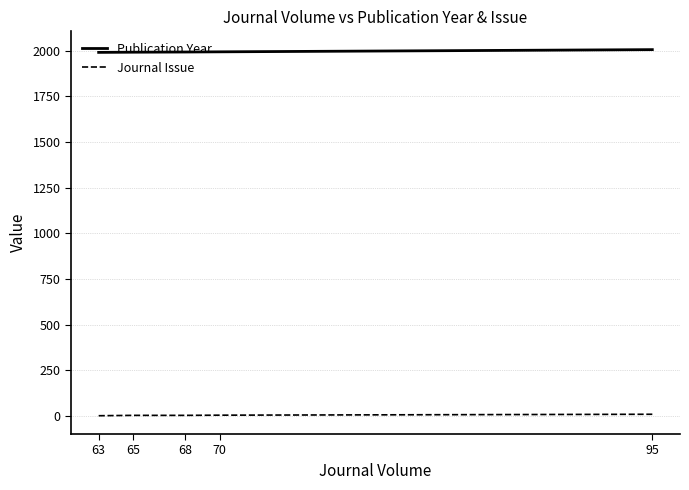

What are all the series names shown in the legend?

Publication Year, Journal Issue